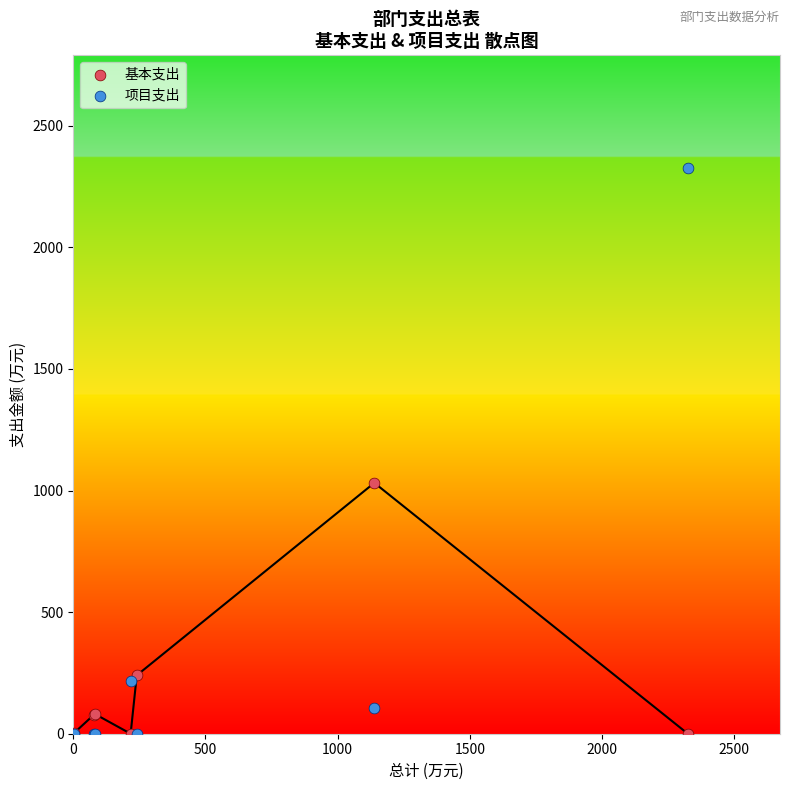

In the 项目支出 series, what Y value is closest to 1162?

217.0